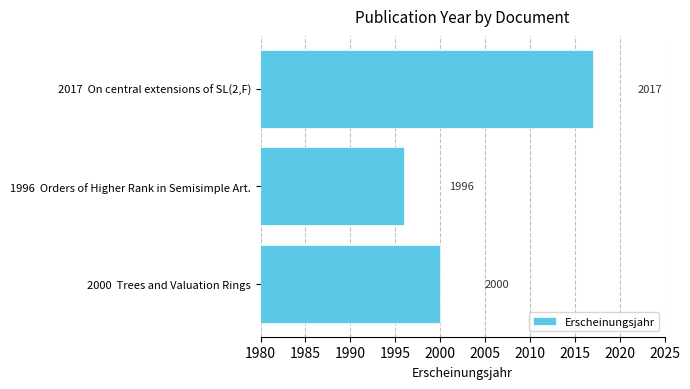

List the labels in order of value, largest first.

2017  On central extensions of SL(2,F), 2000  Trees and Valuation Rings, 1996  Orders of Higher Rank in Semisimple Art.